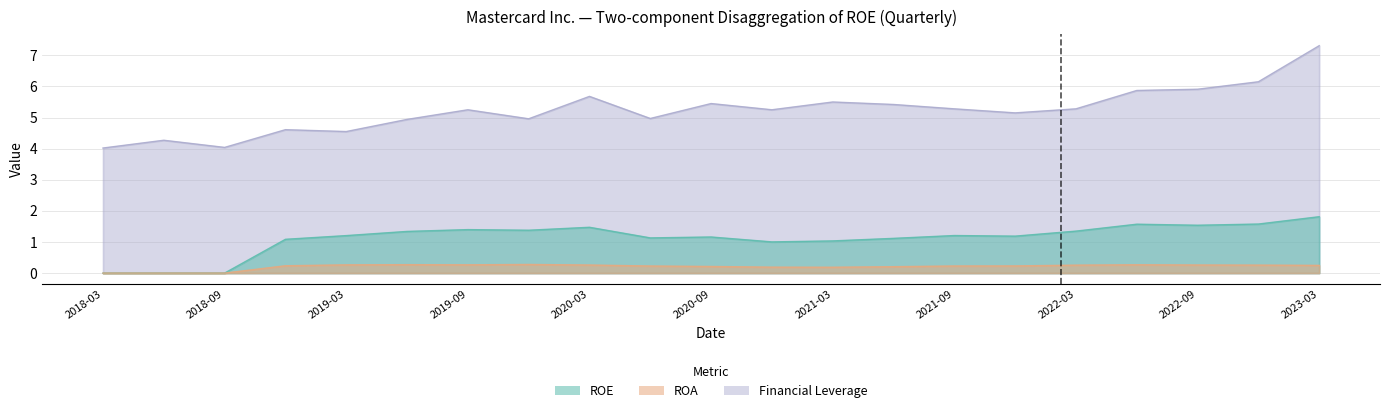

Reading left to right, list all the values displayed in this chart.

ROE: 0.0	0.0	0.0	1.1	1.2	1.3	1.4	1.4	1.5	1.1	1.2	1.0	1.0	1.1	1.2	1.2	1.3	1.6	1.5	1.6	1.8
ROA: 0.0	0.0	0.0	0.2	0.3	0.3	0.3	0.3	0.3	0.2	0.2	0.2	0.2	0.2	0.2	0.2	0.3	0.3	0.3	0.3	0.2
Financial Leverage: 4.0	4.3	4.0	4.6	4.5	4.9	5.2	5.0	5.7	5.0	5.5	5.2	5.5	5.4	5.3	5.2	5.3	5.9	5.9	6.2	7.3